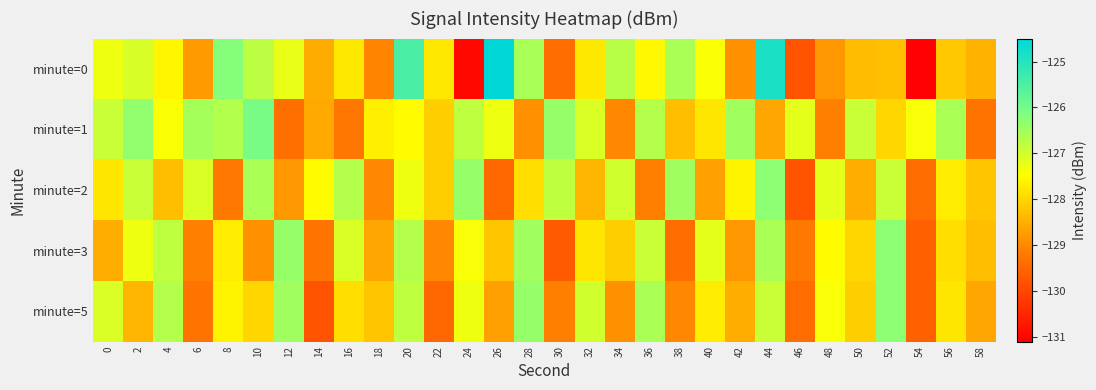

Count the number of data series in this chart.

5